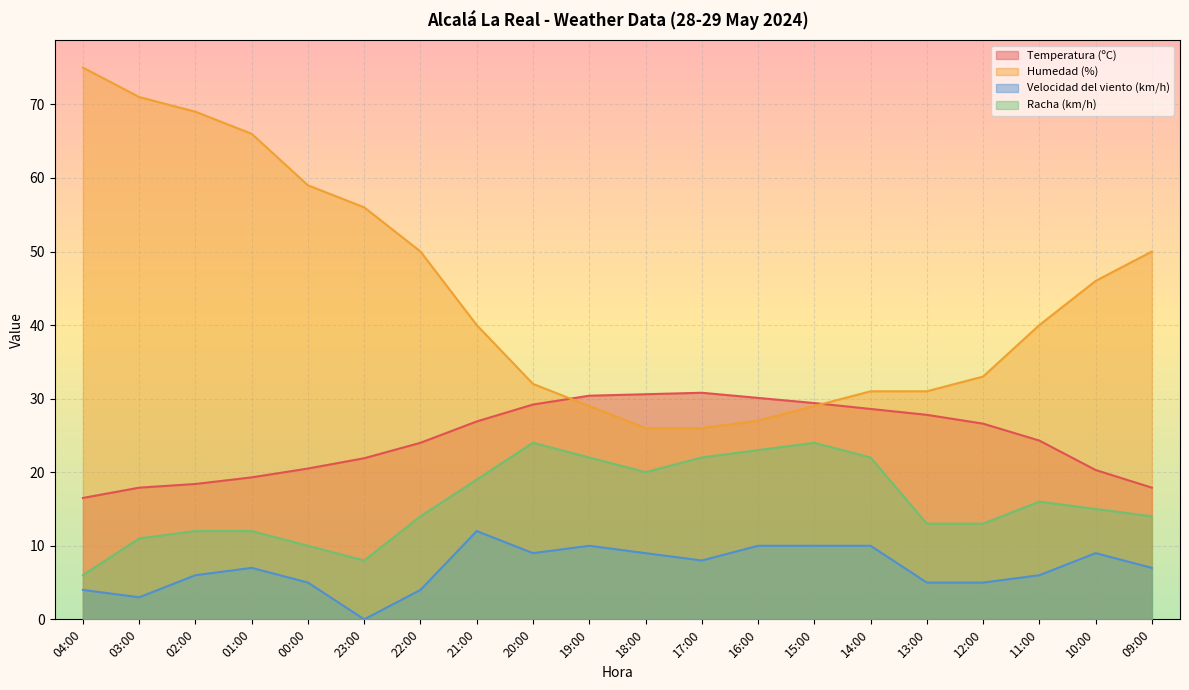

At which label does Humedad (%) reach its minimum?

18:00